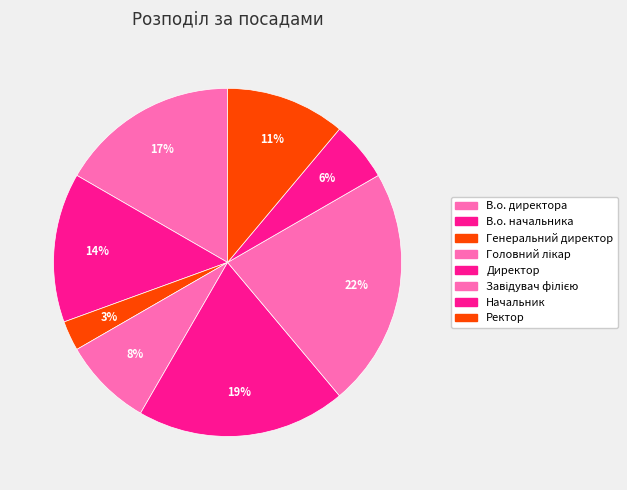

How many segments does this pie chart have?

8